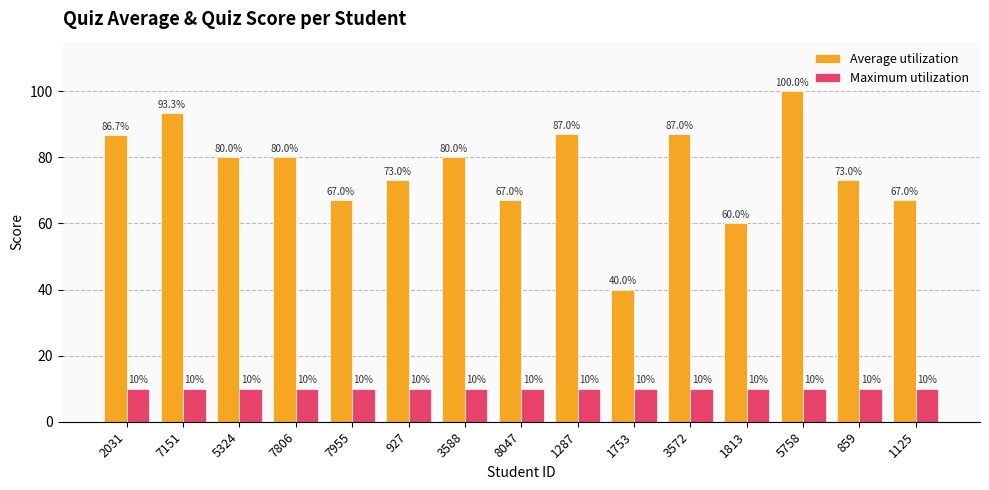

What is the label of the 8th bar from the left?

8047